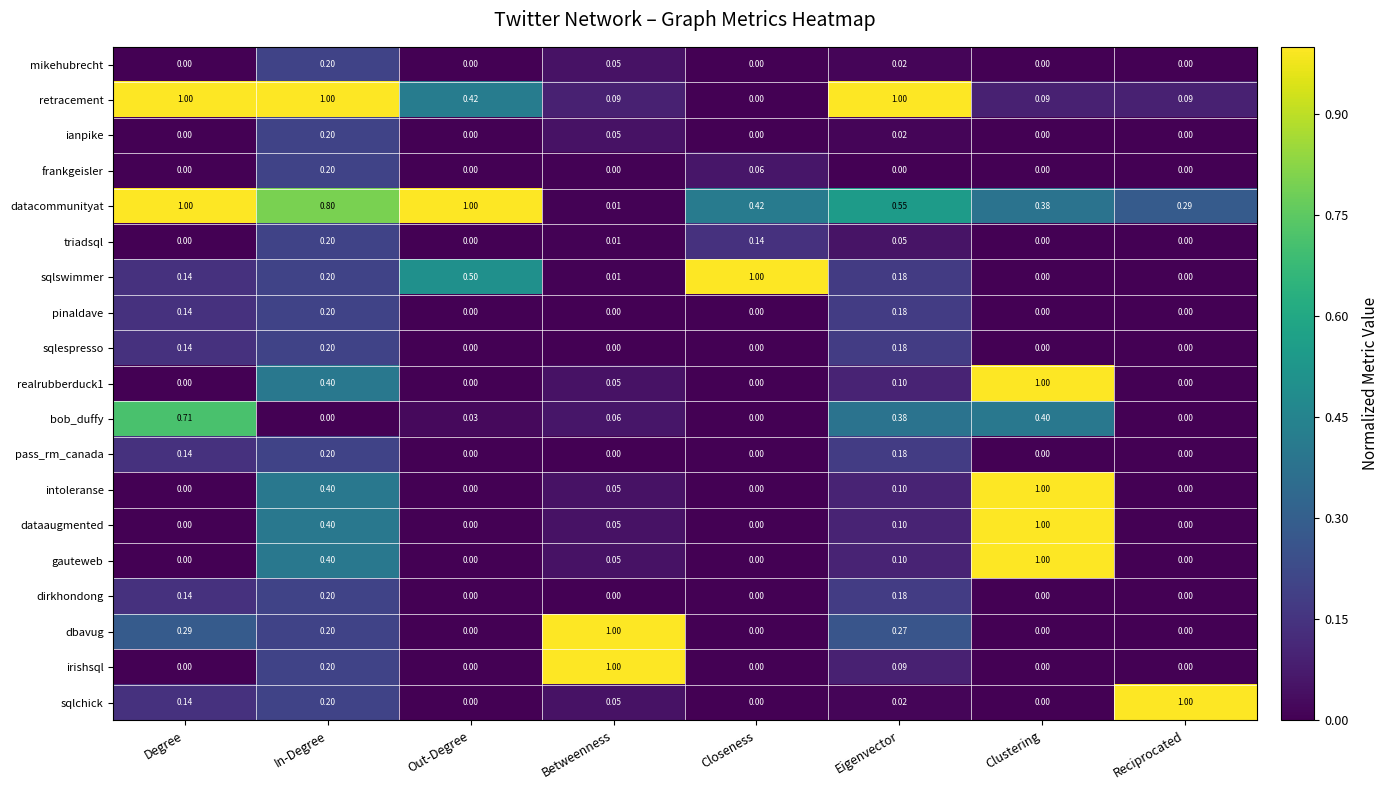

At which category is the sum across all series the highest?

In-Degree